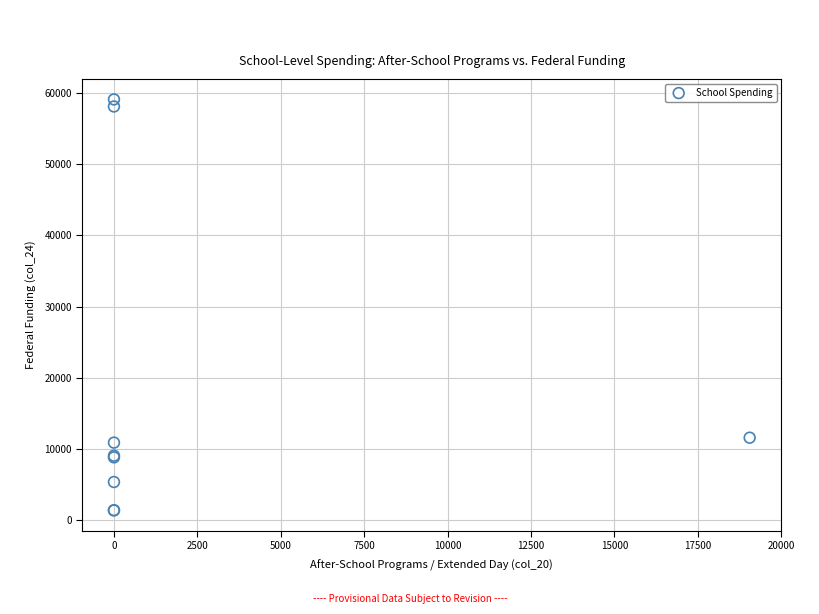

What Y value in the scatter plot is closest to 30232?

11550